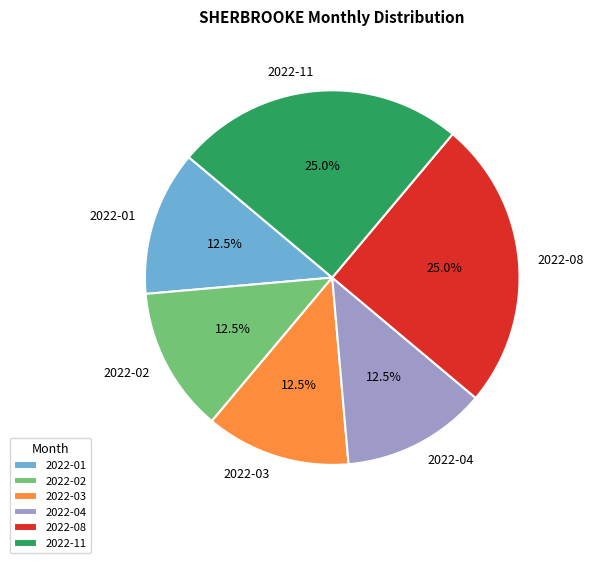

Approximately how many times larger is the value at 2022-01 compared to 2022-03?

1.0